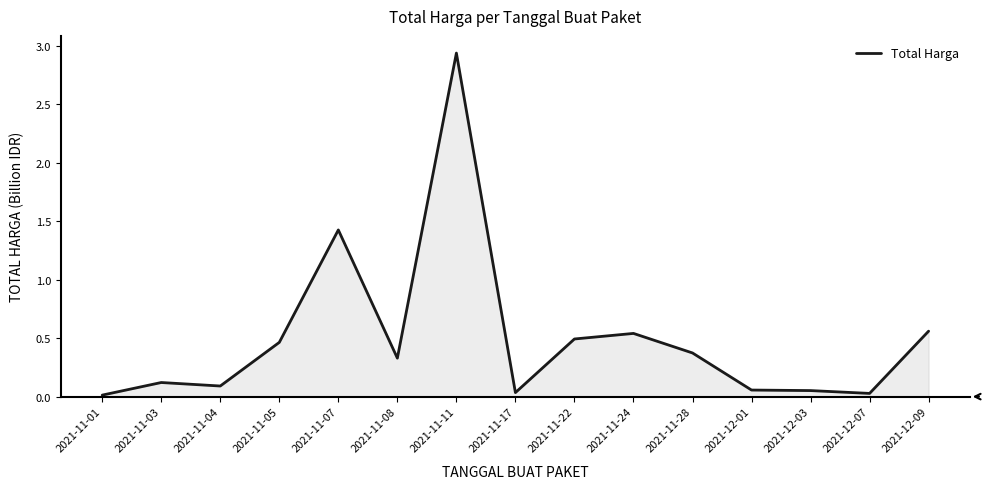

What is the change in value from 2021-11-11 to 2021-11-24?

-2.4